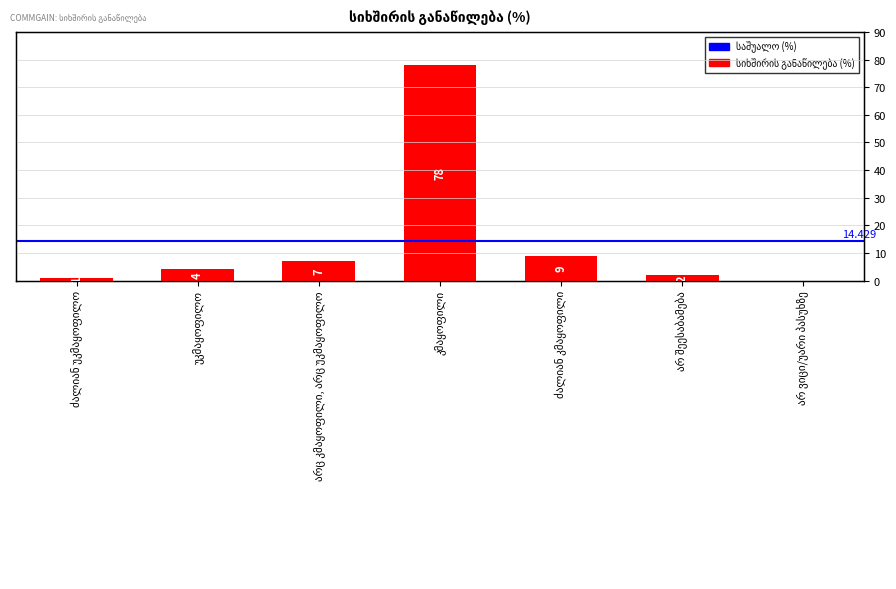

Are the bars horizontal?

No